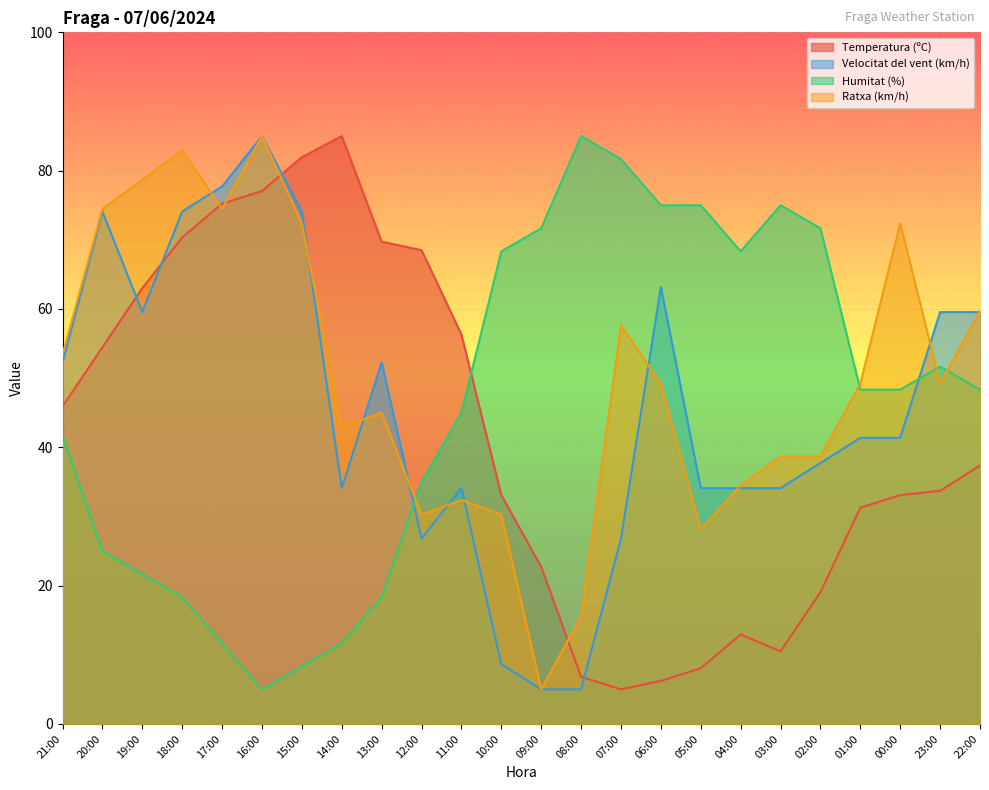

What is the difference between the highest and lowest values at 09:00?

66.7